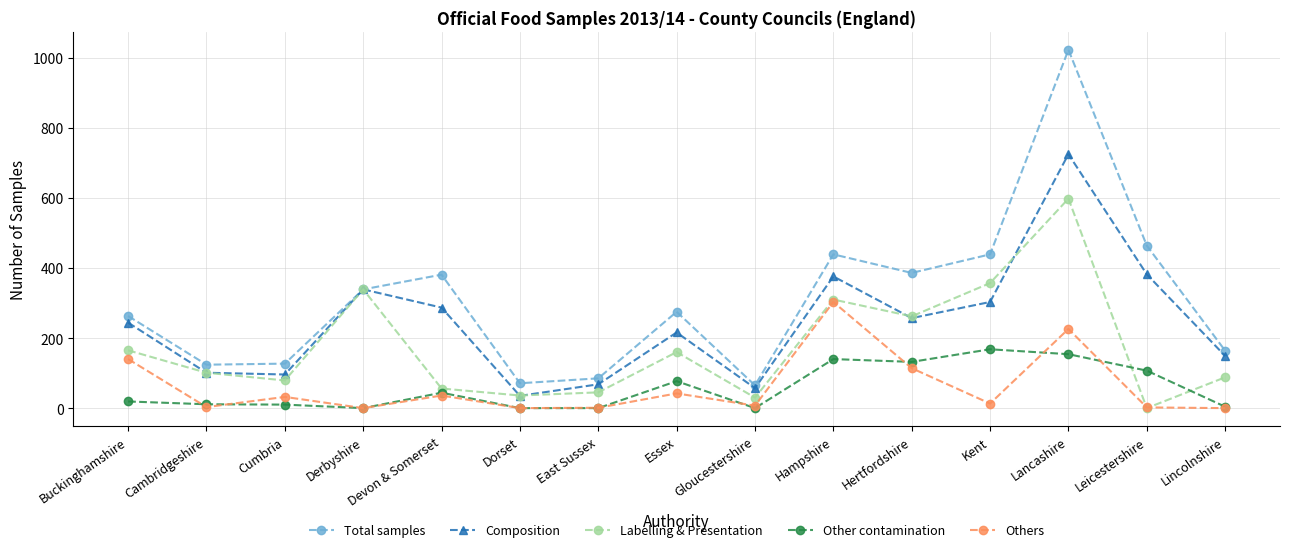

Between Dorset and Essex, which series saw the biggest shift?

Total samples